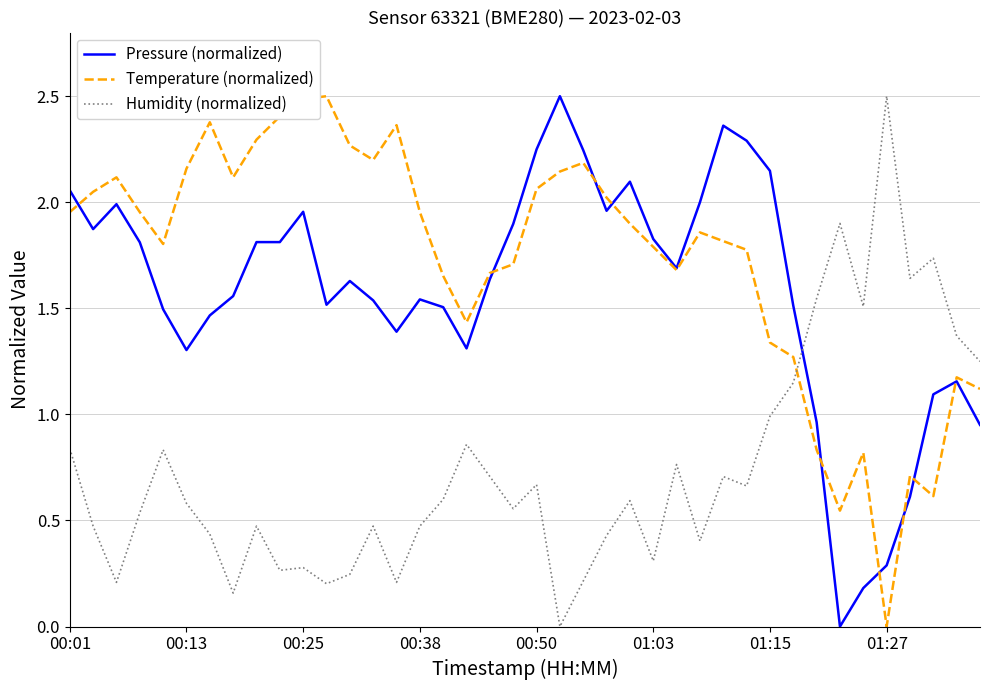

What is the maximum value for Humidity (normalized)?

2.5